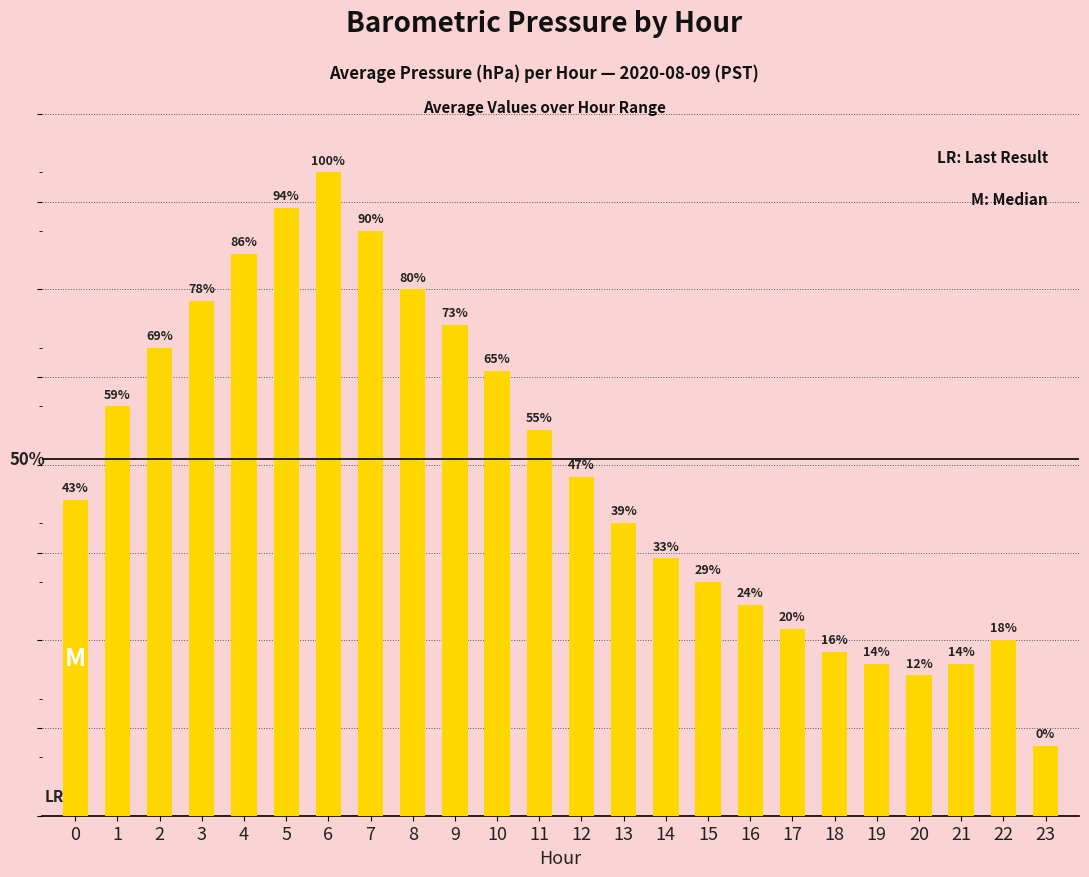

Does the chart contain any negative values?

No